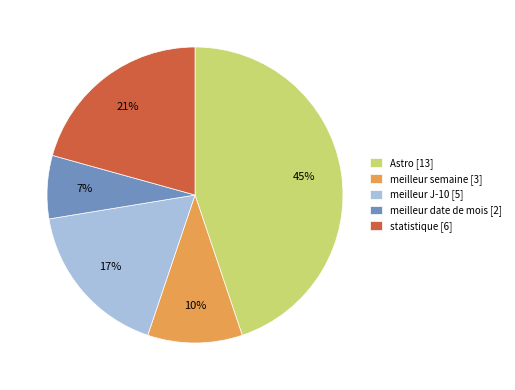

What percentage is the statistique [6] slice, to the nearest percent?

21%